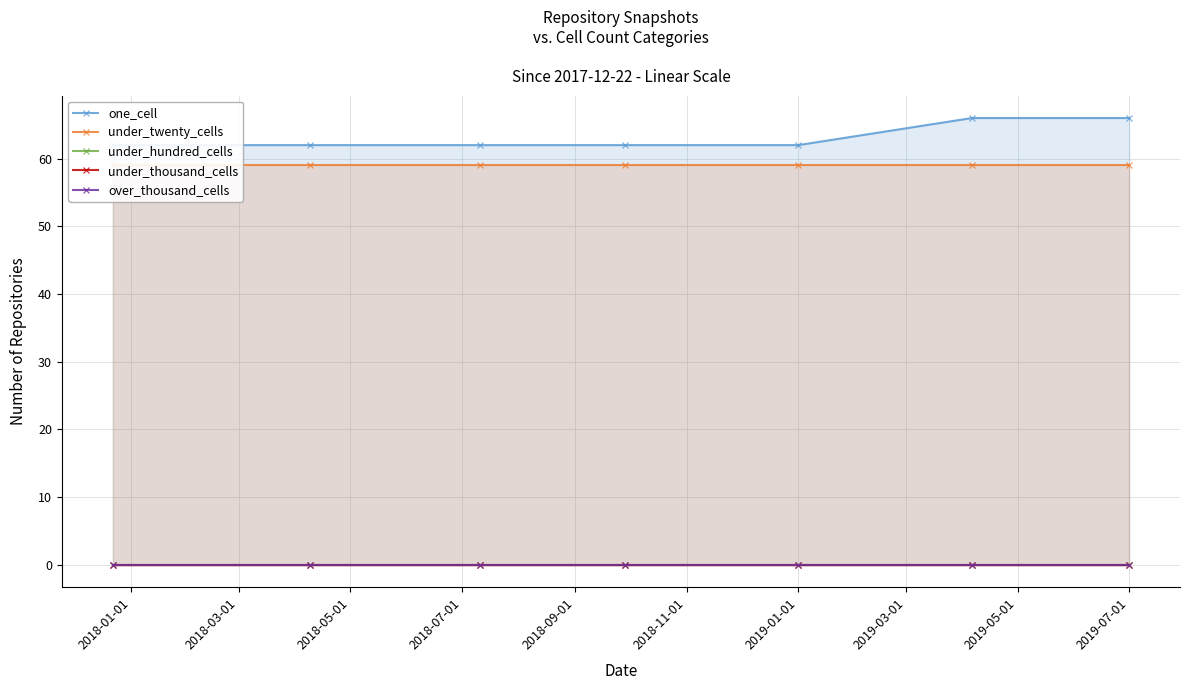

What position from the right is 2018-07-01?

4